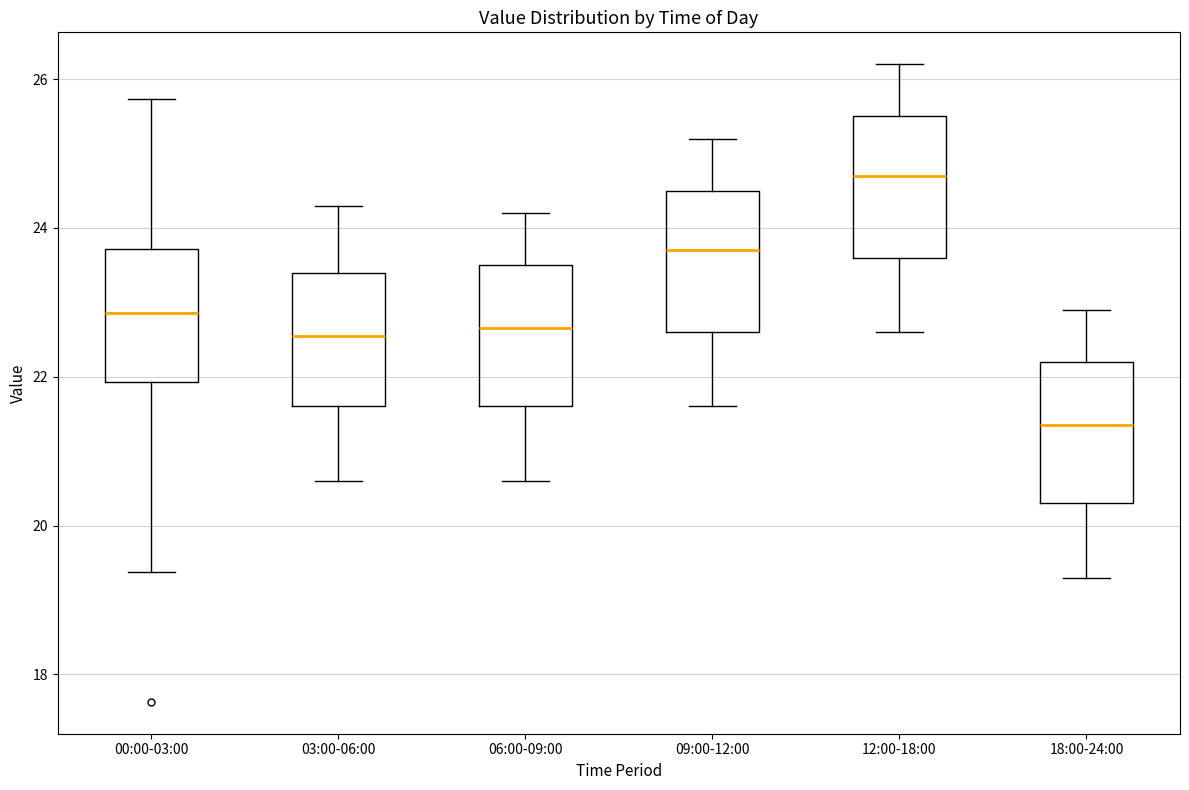

Reading left to right, read every box against the y-axis: the position of its median line, the range the box covers, and the ends of its whiskers. The values are not printed on the chart, so give them approximately, as read against the axis.

00:00-03:00: median 22.8, box 22.0 to 23.8, whiskers 19.4 to 25.8
03:00-06:00: median 22.6, box 21.6 to 23.4, whiskers 20.6 to 24.4
06:00-09:00: median 22.6, box 21.6 to 23.6, whiskers 20.6 to 24.2
09:00-12:00: median 23.8, box 22.6 to 24.6, whiskers 21.6 to 25.2
12:00-18:00: median 24.8, box 23.6 to 25.6, whiskers 22.6 to 26.2
18:00-24:00: median 21.4, box 20.4 to 22.2, whiskers 19.4 to 23.0